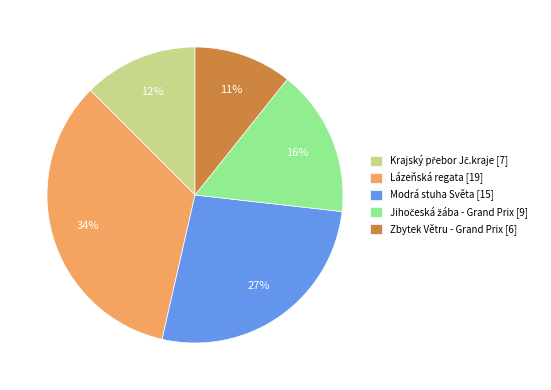

To the nearest percent, what is the difference between the largest and smallest slice percentages?

23%